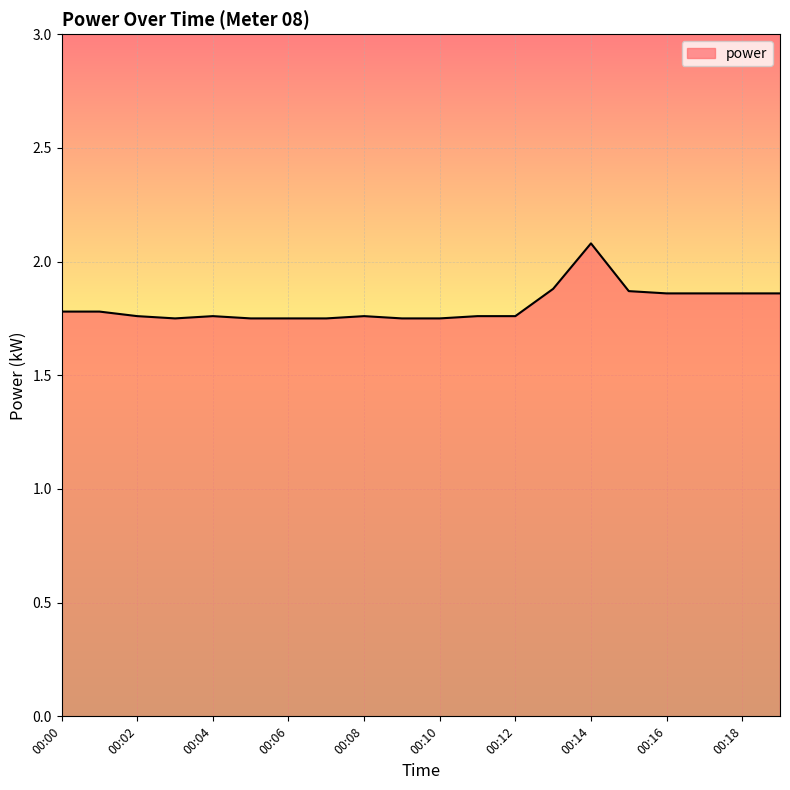

What is the difference between the maximum and minimum values?

0.3